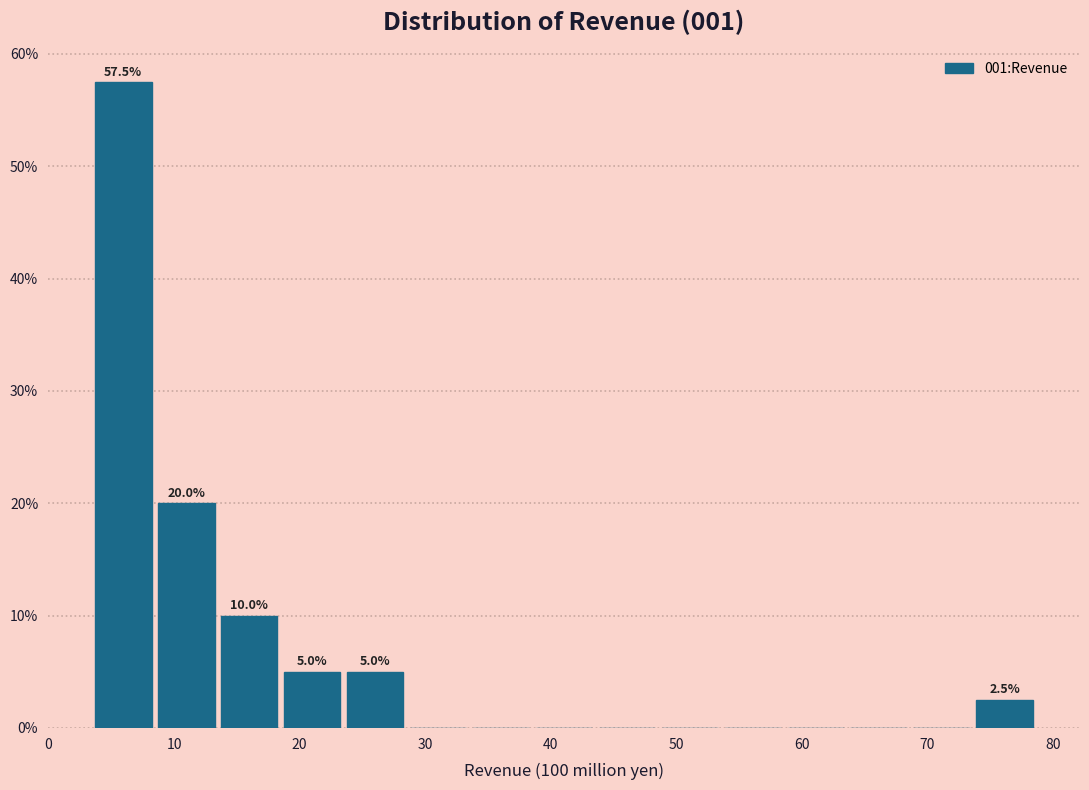

Over which range of the x-axis is the bar tallest?

3 to 8